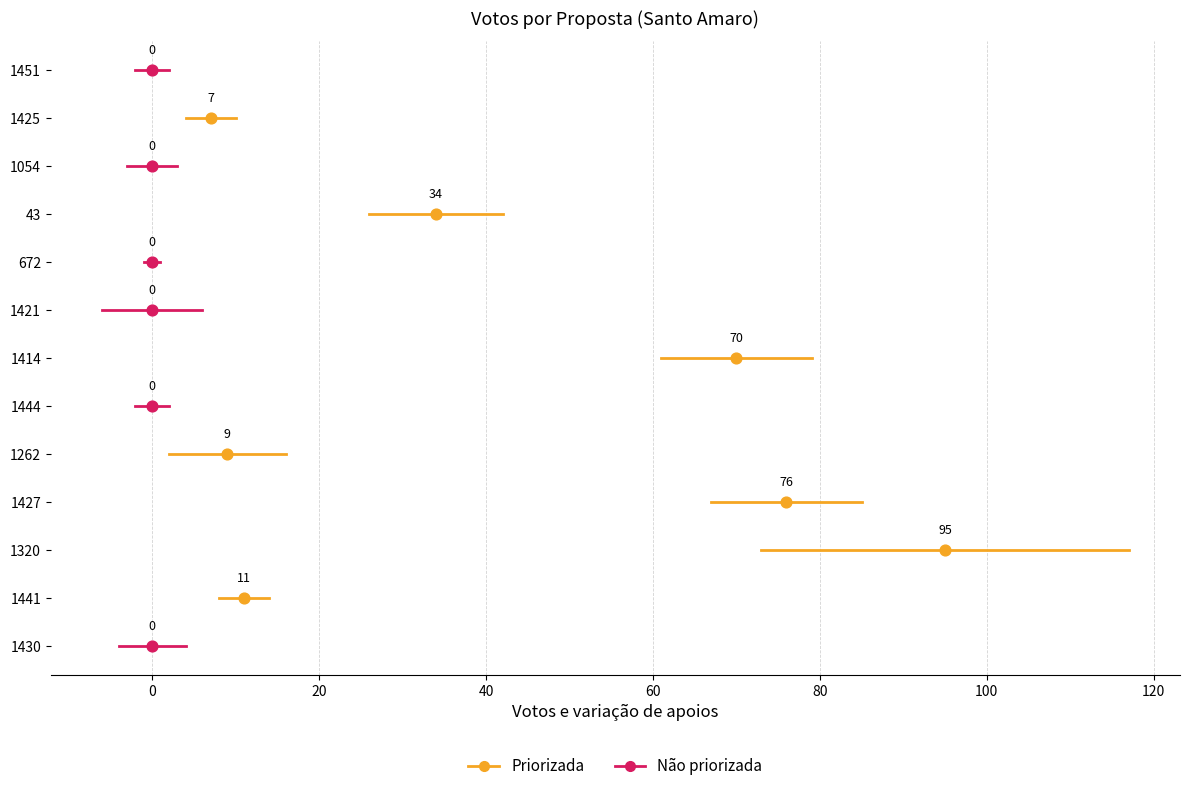

Which series has the largest Y range (max minus min)?

Não priorizada